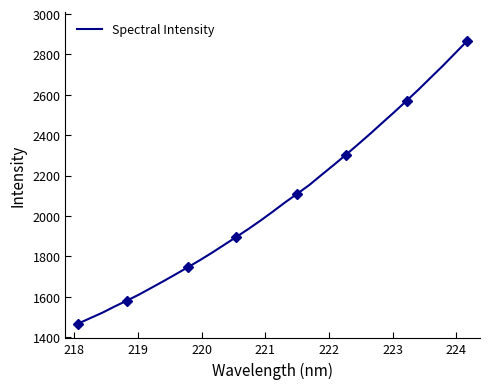

Reading left to right, extract all data points from this chart.

1466.7	1493.8	1520.8	1551.5	1580.2	1610.4	1643.3	1676.4	1710.6	1745.3	1780.6	1817.8	1856.8	1896.0	1935.8	1977.6	2021.5	2066.9	2109.7	2153.3	2203.2	2252.1	2302.6	2354.1	2406.7	2461.1	2515.0	2570.4	2627.0	2686.2	2744.7	2806.2	2867.8